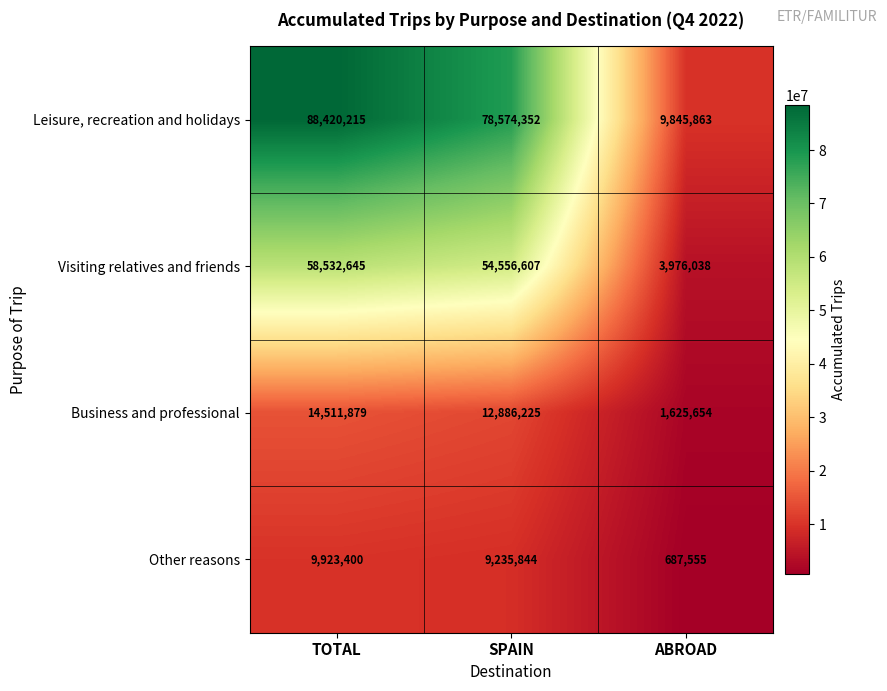

Which category has the highest value across all series?

TOTAL